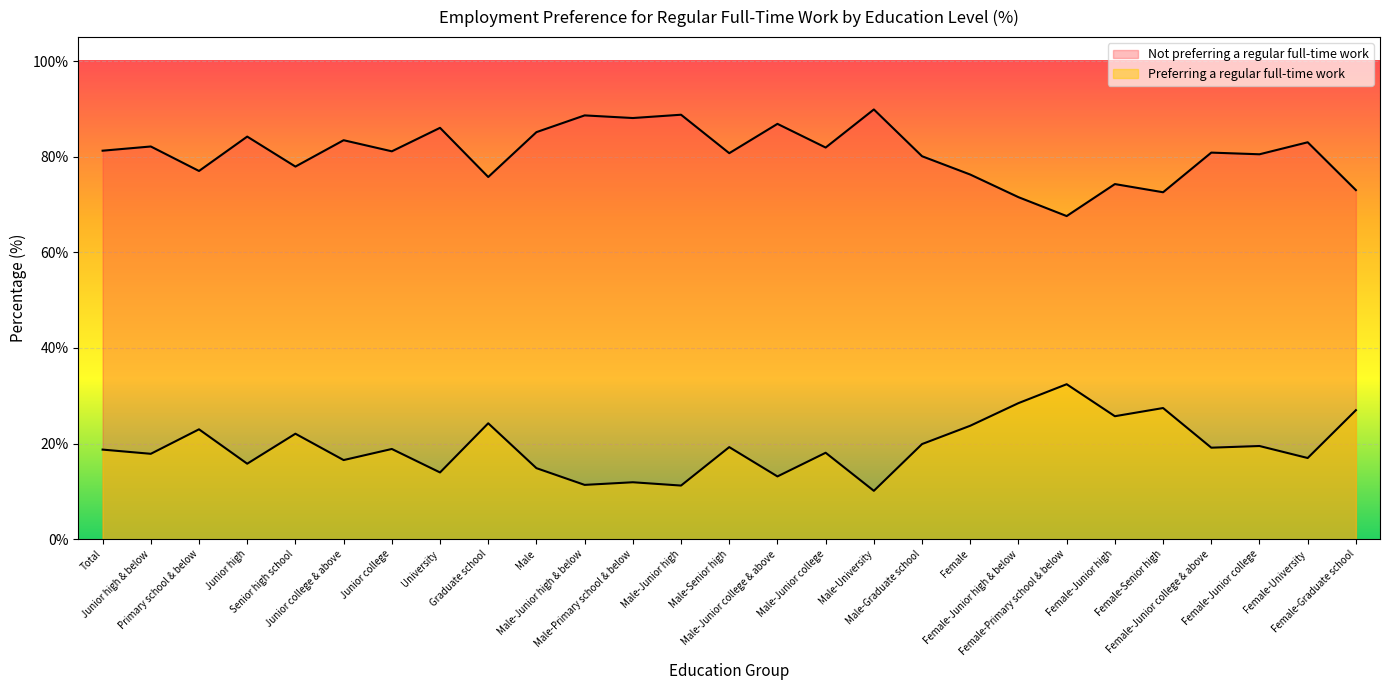

What value does the Not preferring a regular full-time work series have at Female-Junior college & above?

19.1